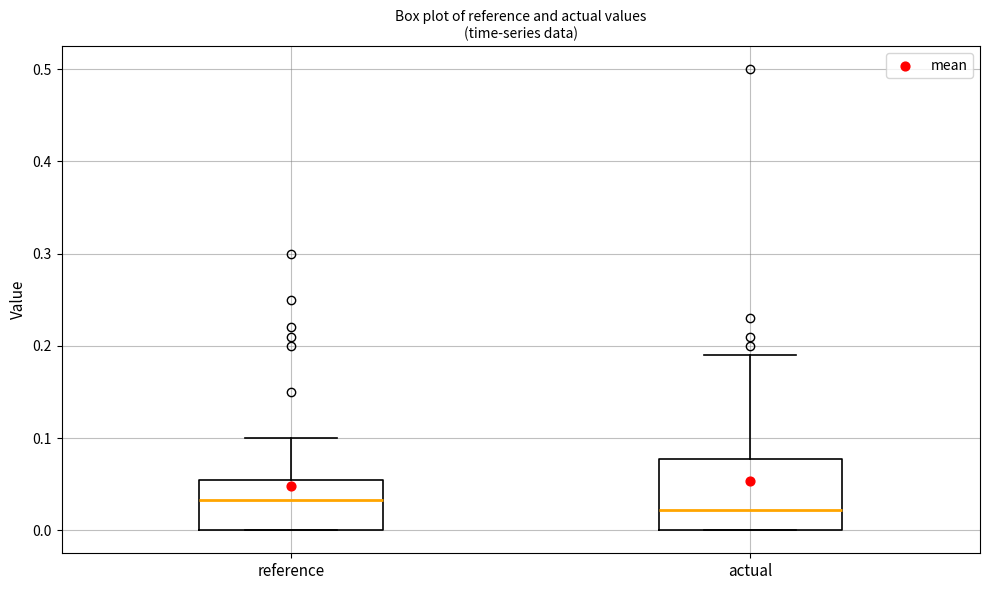

Which box is the tallest, from its lower edge to its upper edge?

actual